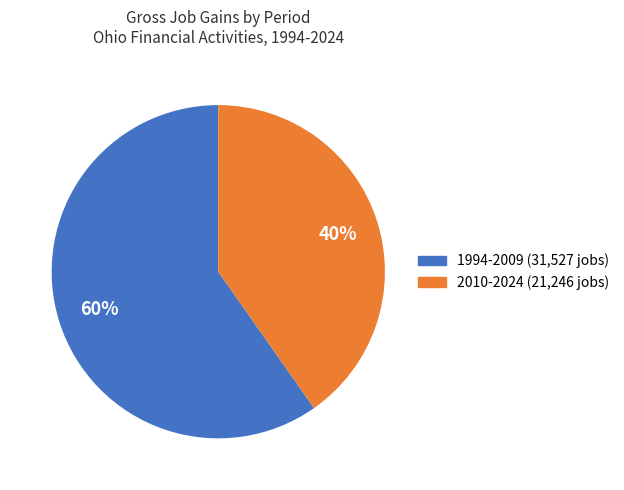

To the nearest percent, what is the average slice percentage?

50%